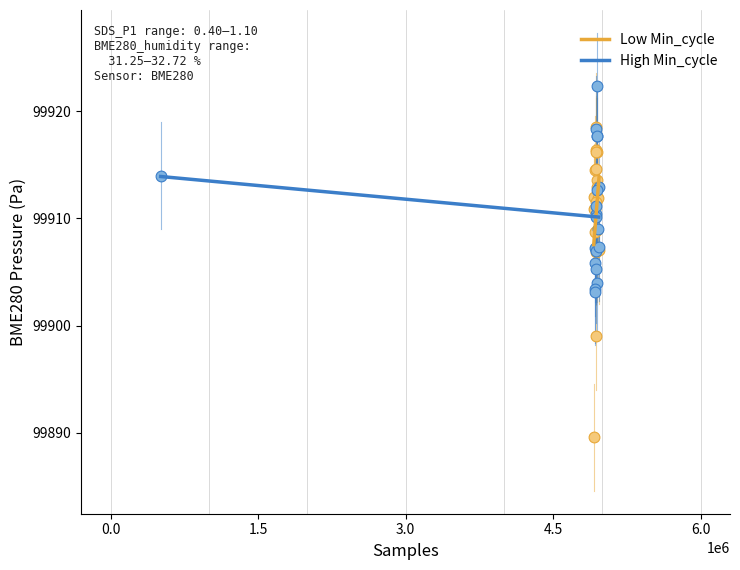

Which series contains the lowest Y value?

Low Min_cycle